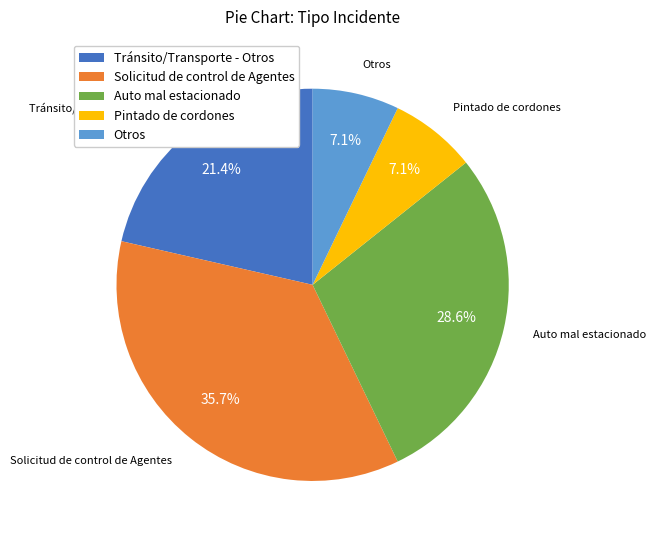

To the nearest percent, what is the average slice percentage?

20%